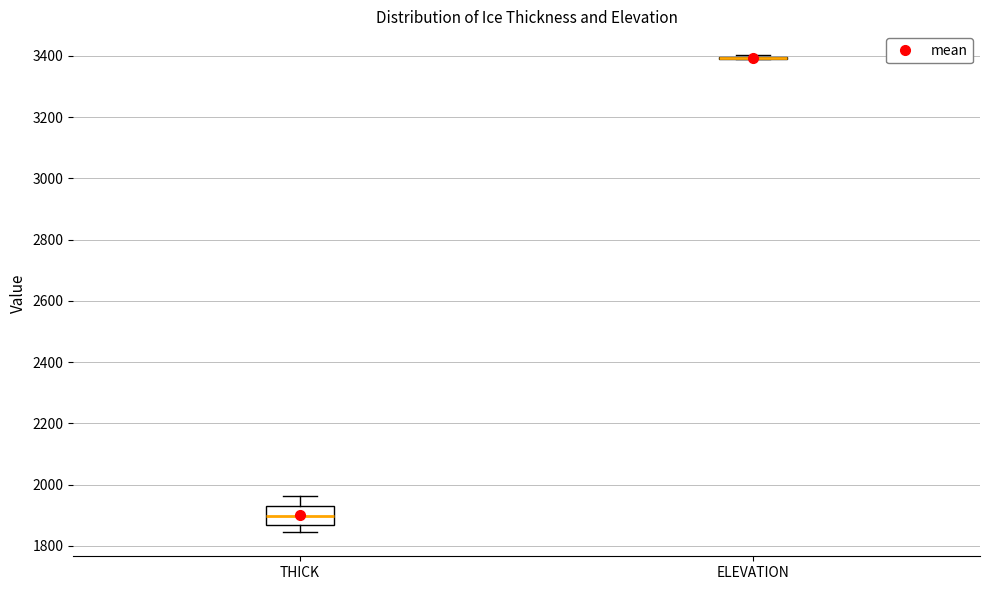

Which box is the tallest, from its lower edge to its upper edge?

THICK